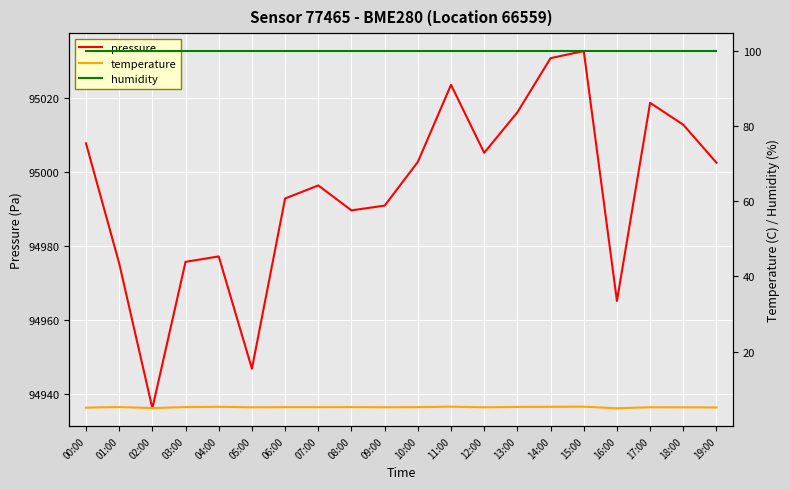

In temperature, how many points are higher than both neighbors (excluding endpoints)?

6